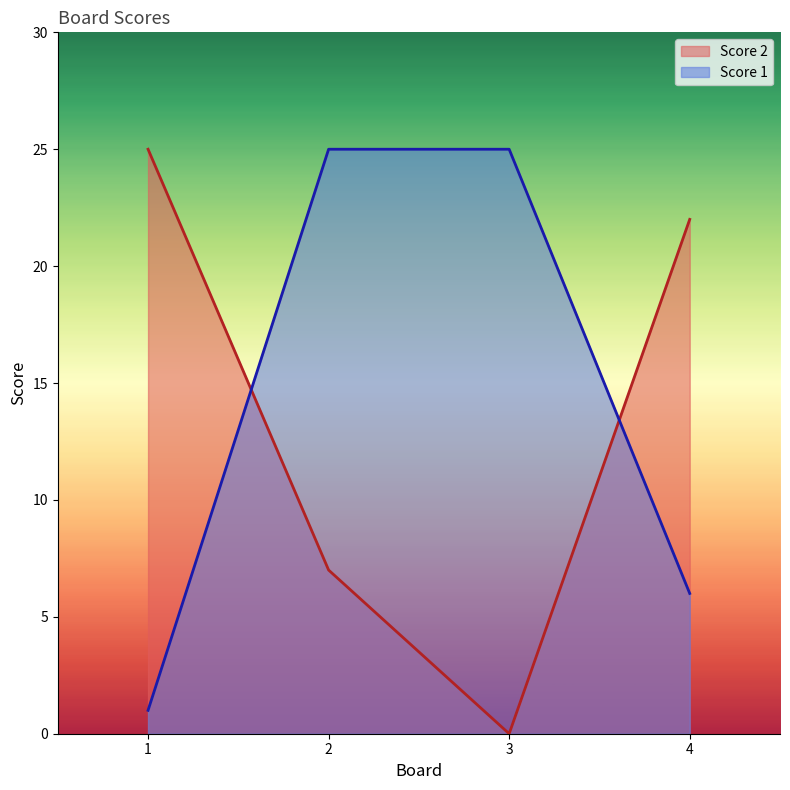

Reading left to right, list all the values displayed in this chart.

Score 1: 1=1	2=25	3=25	4=6
Score 2: 1=25	2=7	3=0	4=22